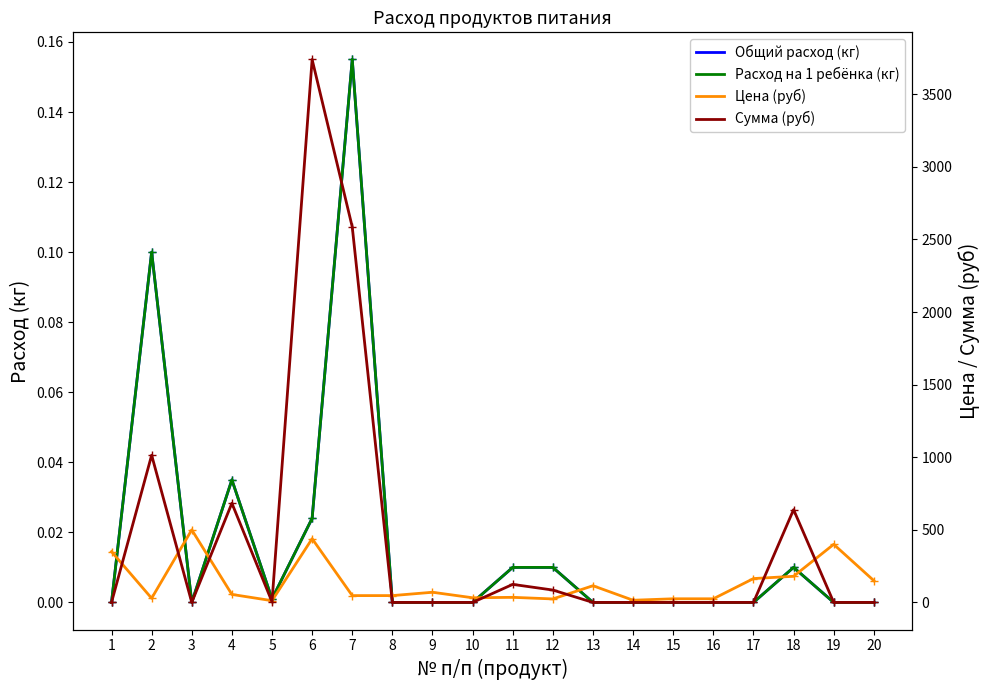

At which category is the sum across all series the highest?

6